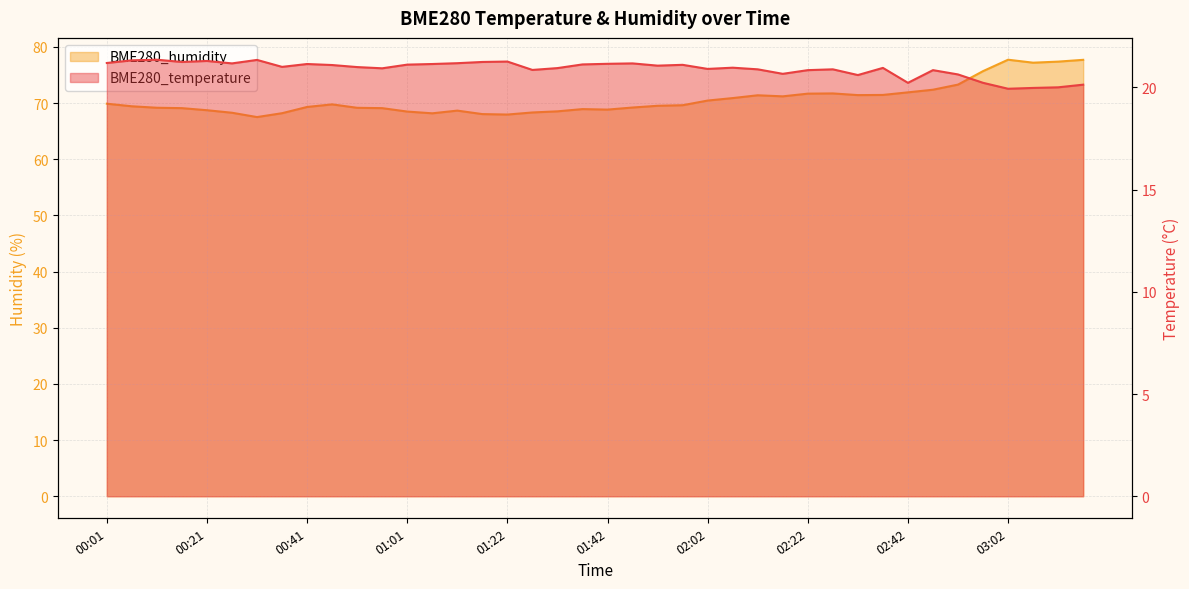

At how many categories does at least one series exceed 34?

40